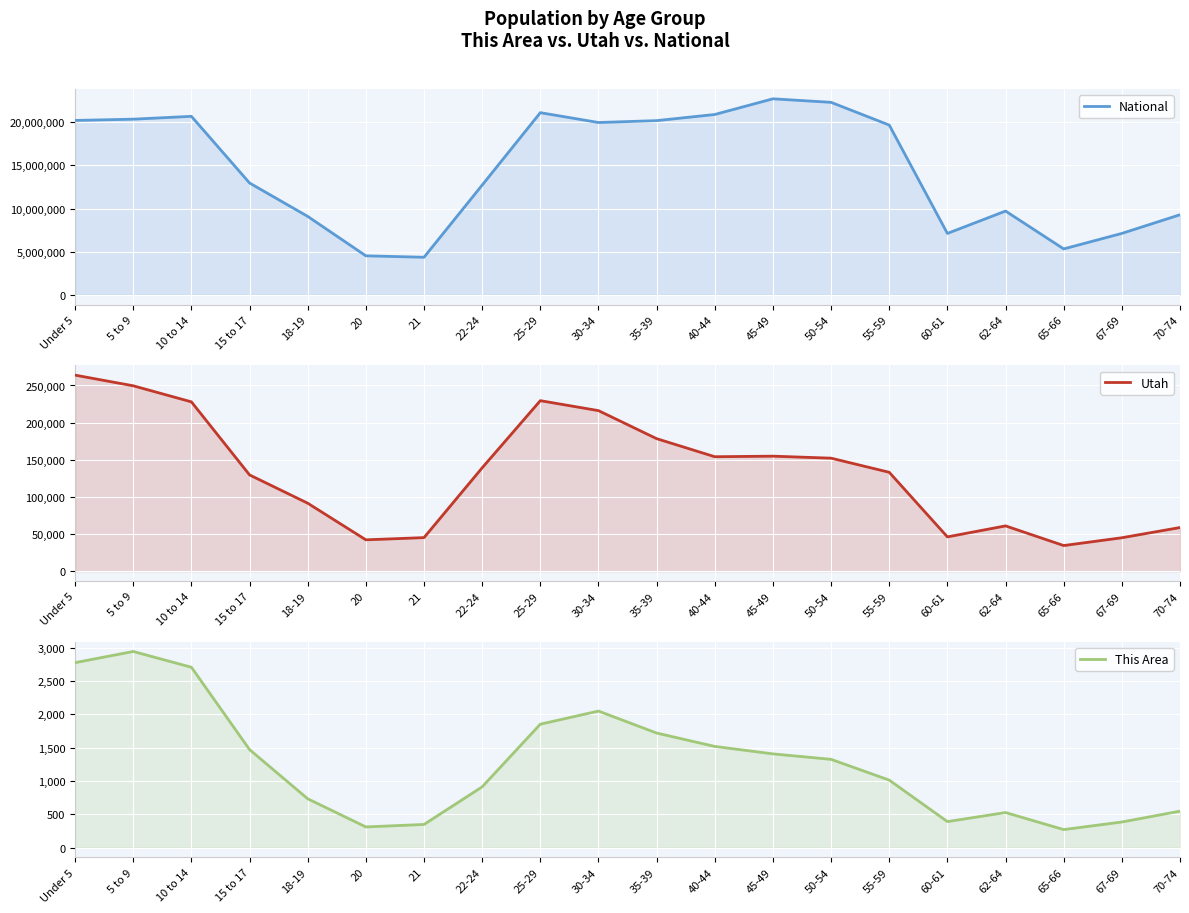

At which label does This Area first exceed 1324?

Under 5